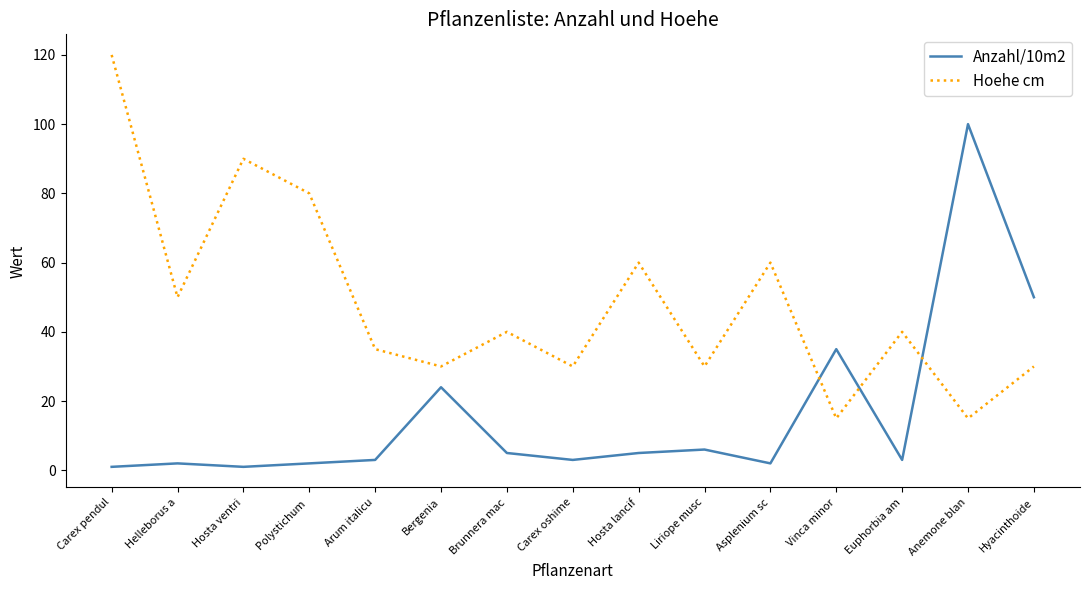

True or false: Anzahl/10m2 has a value of 13 at Bergenia.

False